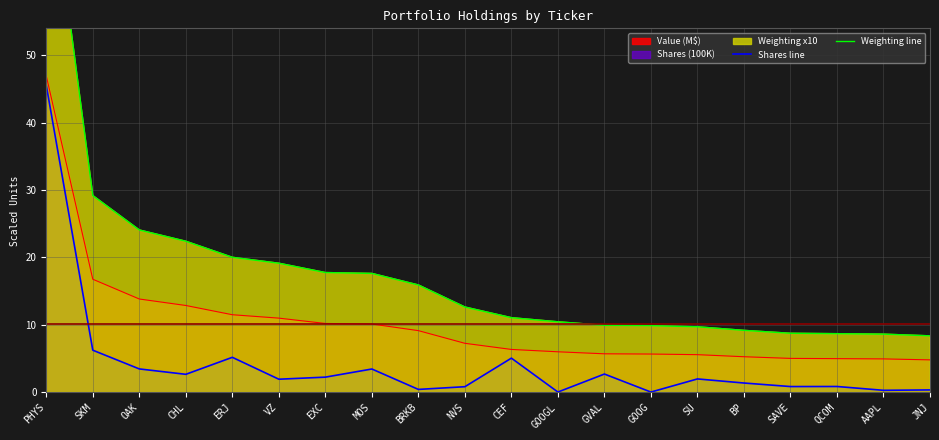

Count the number of categories in the chart.

20